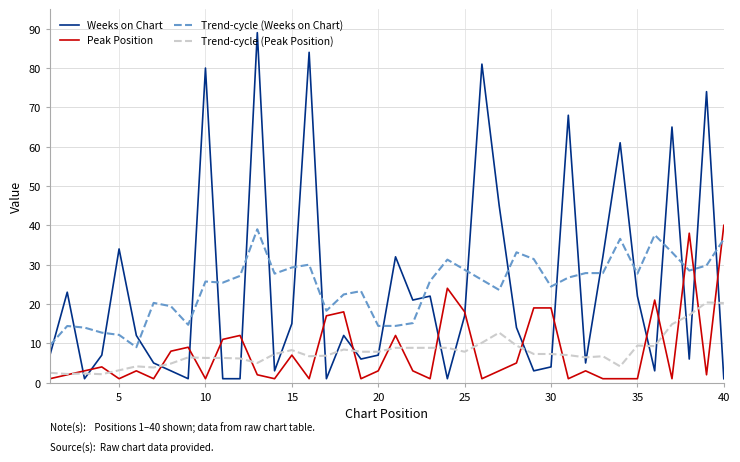

Which series ends up on top after the final intersection of Peak Position and Trend-cycle (Weeks on Chart)?

Peak Position